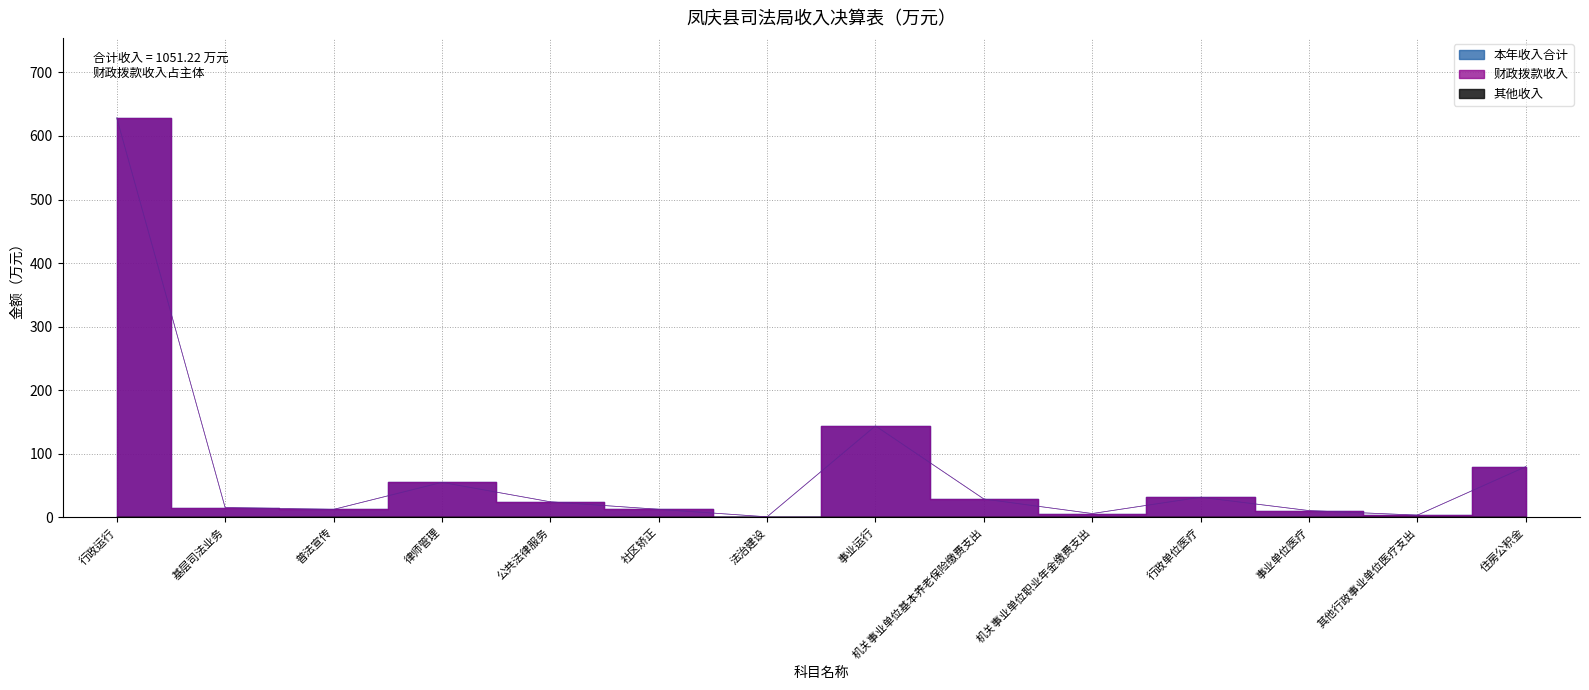

What is the average value of the 本年收入合计 series?

75.1